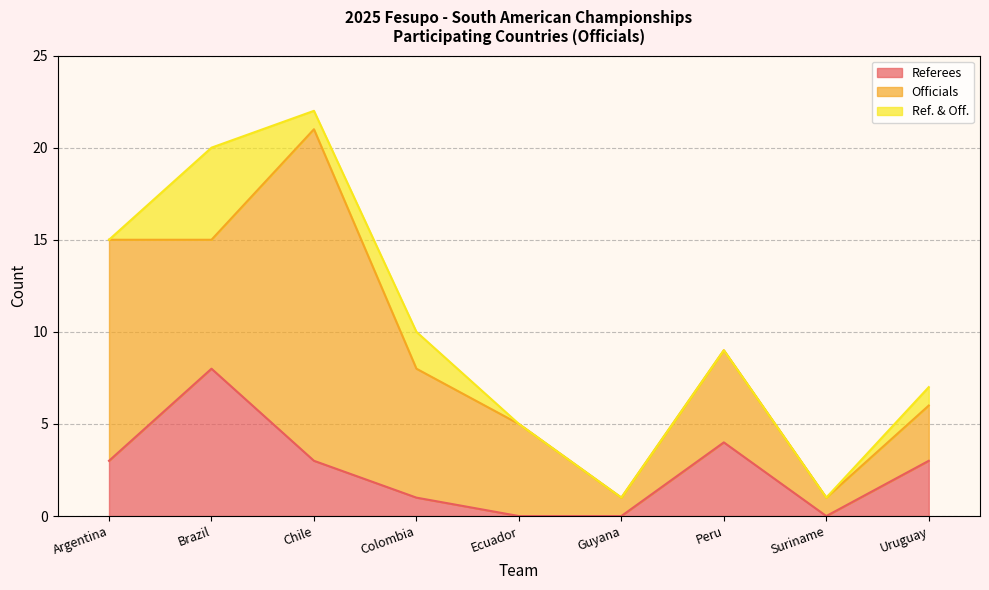

How many data points does each series have?

9